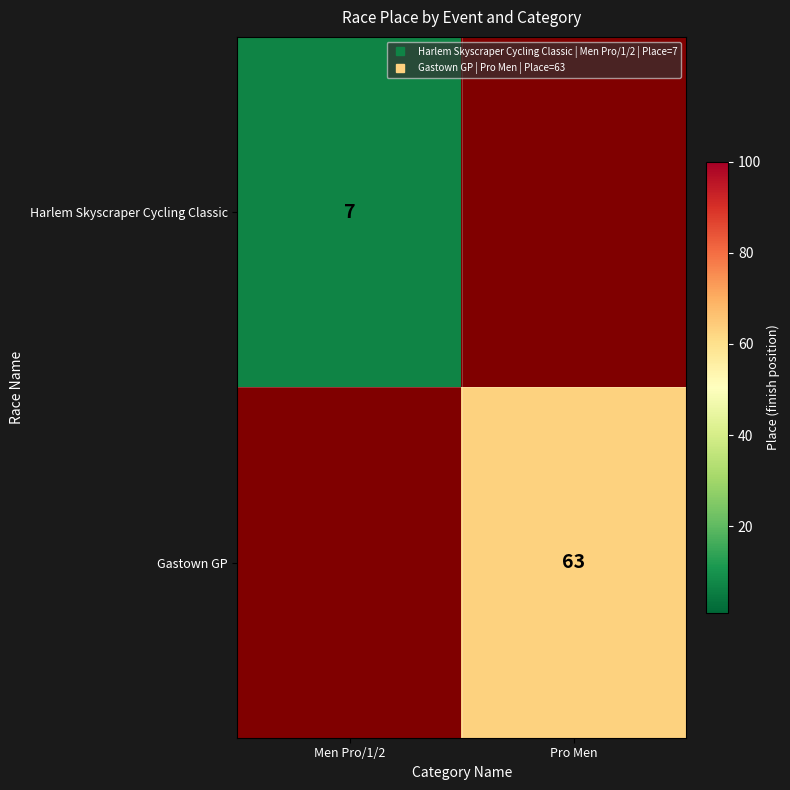

List the labels in order of Harlem Skyscraper Cycling Classic value, largest first.

Men Pro/1/2, Pro Men